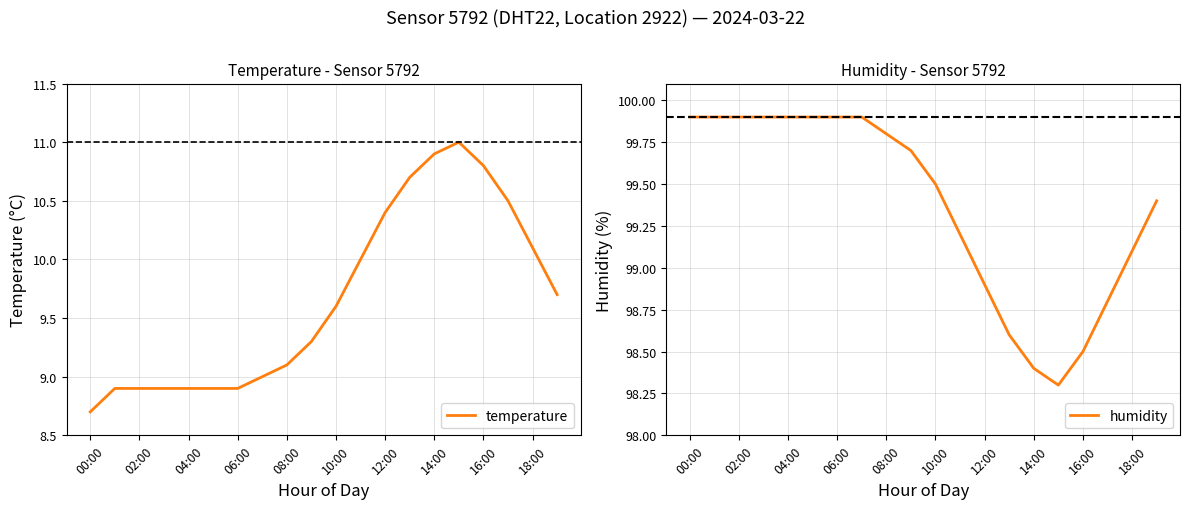

Where is the first local minimum for humidity?

15